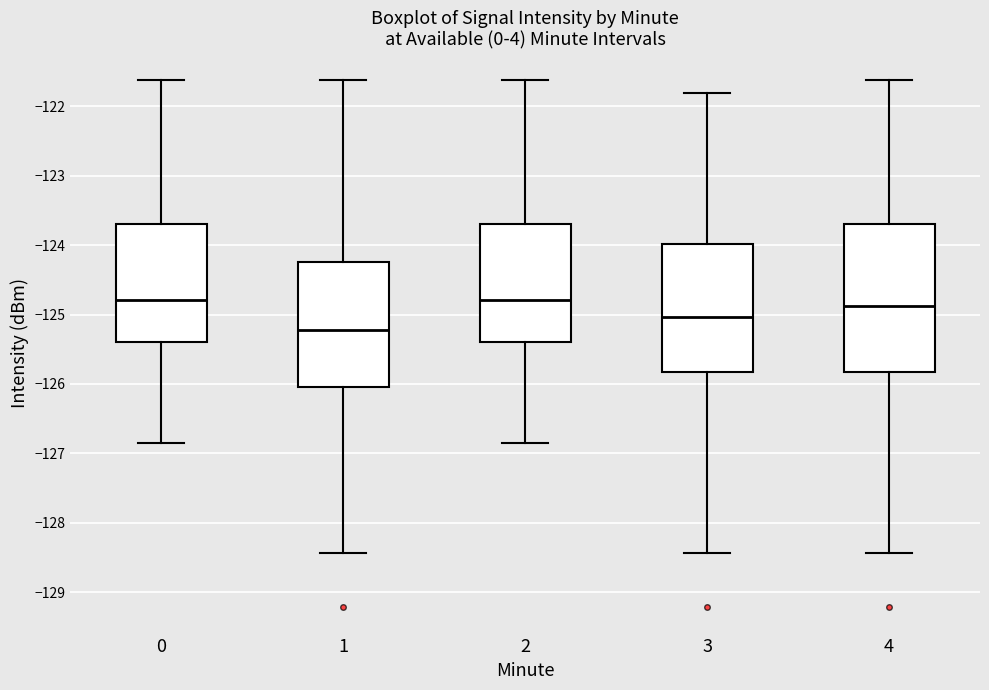

Reading left to right, transcribe this box plot: for each box, give where its median line is, the range the box spans, and where its two whiskers end, as read against the y-axis. The values are not printed on the chart, so give them approximately, as read against the axis.

0: median -124.8, box -125.4 to -123.7, whiskers -126.9 to -121.6
1: median -125.2, box -126.0 to -124.2, whiskers -128.4 to -121.6
2: median -124.8, box -125.4 to -123.7, whiskers -126.9 to -121.6
3: median -125.0, box -125.8 to -124.0, whiskers -128.4 to -121.8
4: median -124.9, box -125.8 to -123.7, whiskers -128.4 to -121.6